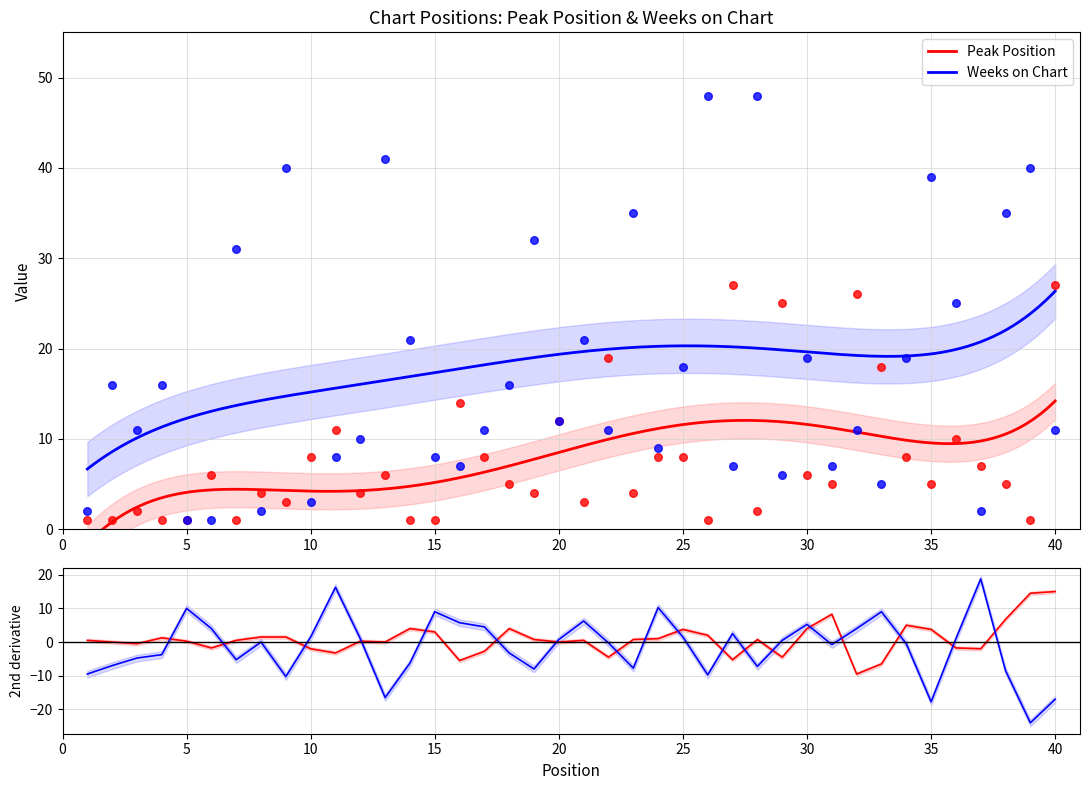

Is the value of Weeks on Chart at 5 greater than the value of Peak Position at 12?

No